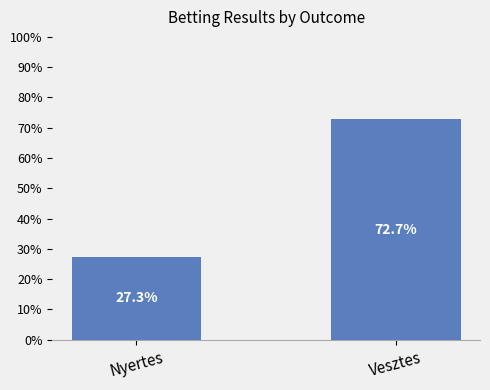

What is the change in value from Nyertes to Vesztes?

+45.5